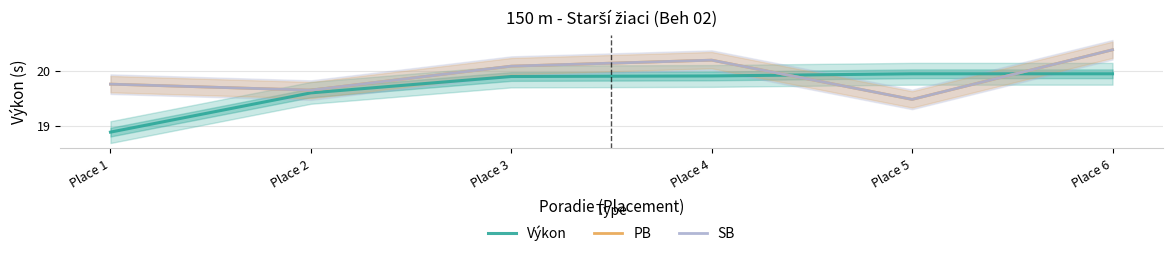

What is the sum of all Výkon values?

118.2